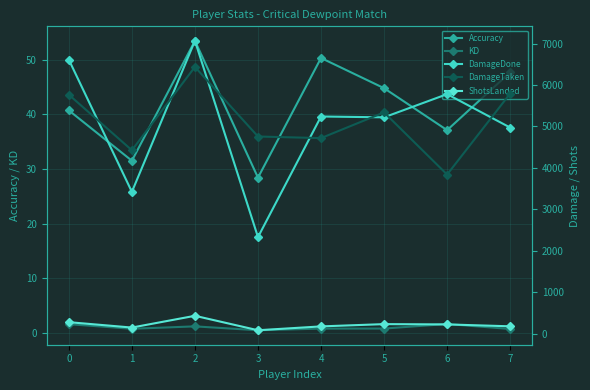

What is the difference between the highest and lowest values at 3?

4757.5